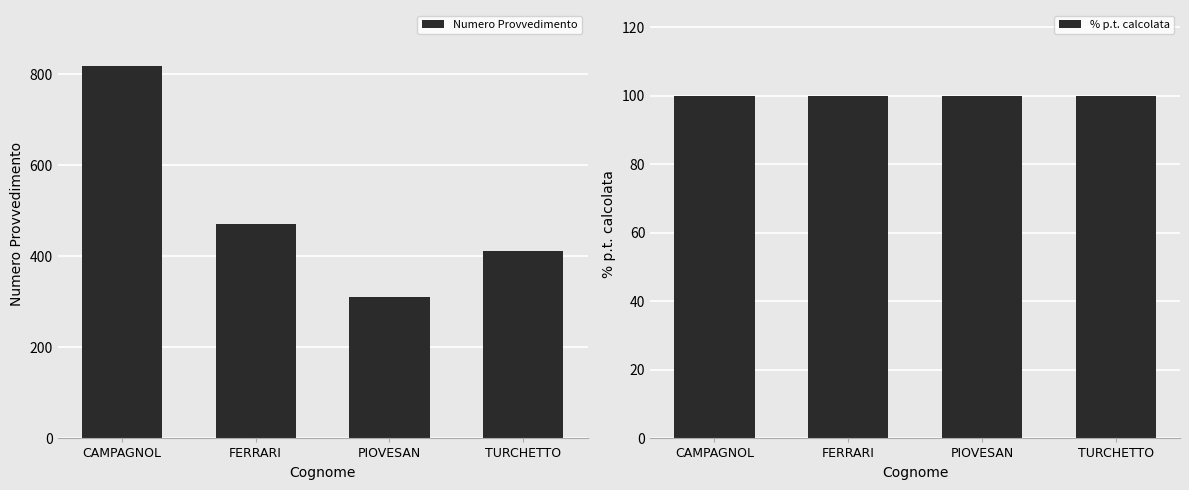

Which series changed the most between CAMPAGNOL and FERRARI?

Numero Provvedimento